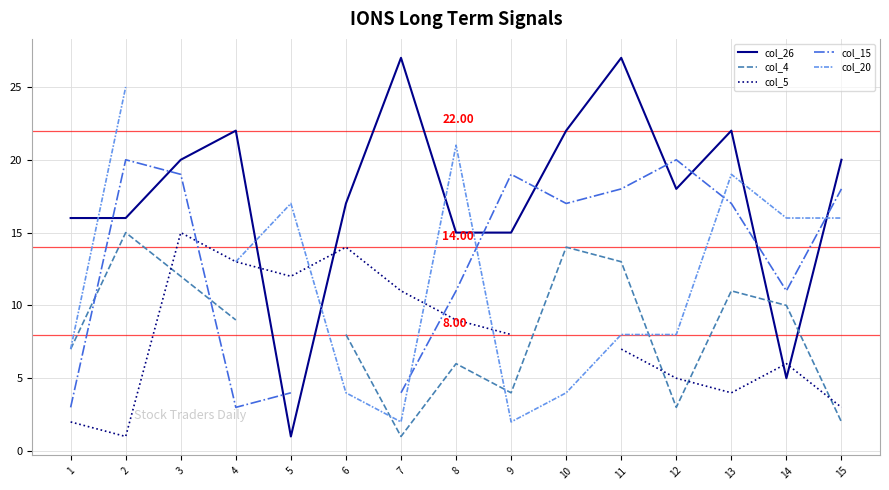

Which category has the lowest value in the col_4 series?

7